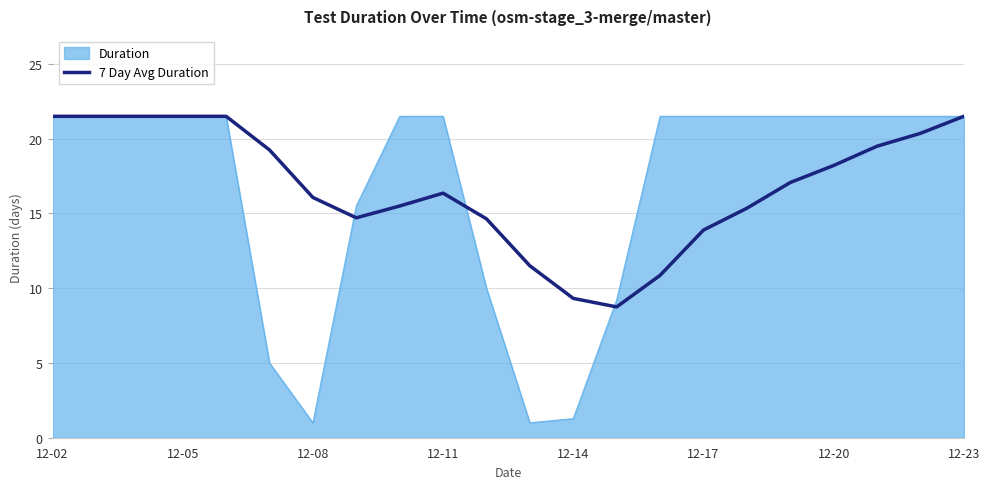

Which series has the widest spread of values?

Duration